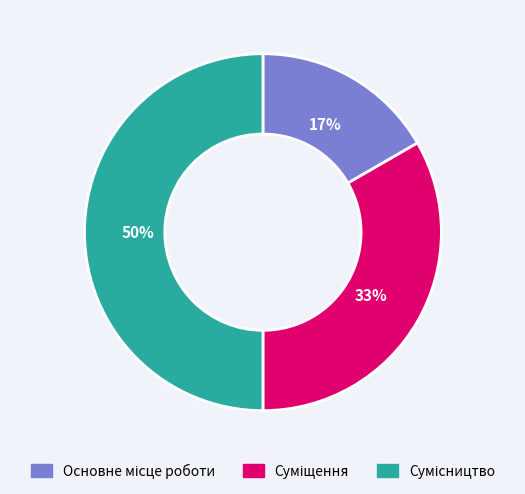

To the nearest percent, what is the average slice percentage?

33%